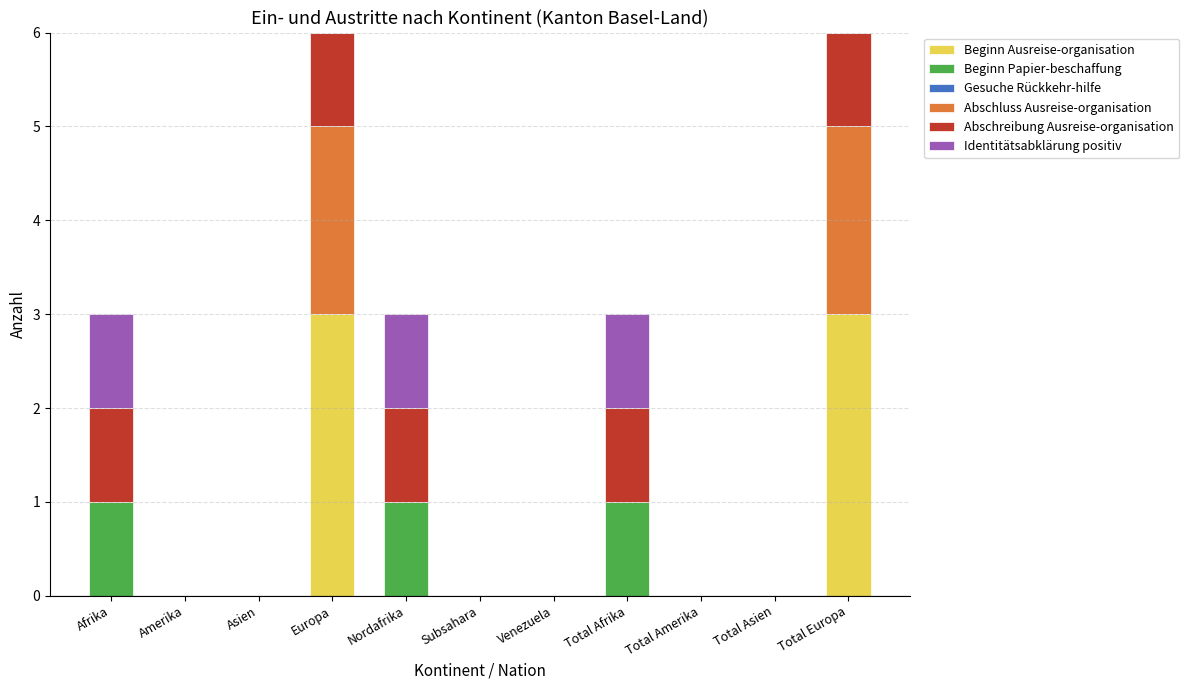

How many distinct data groups are displayed?

5